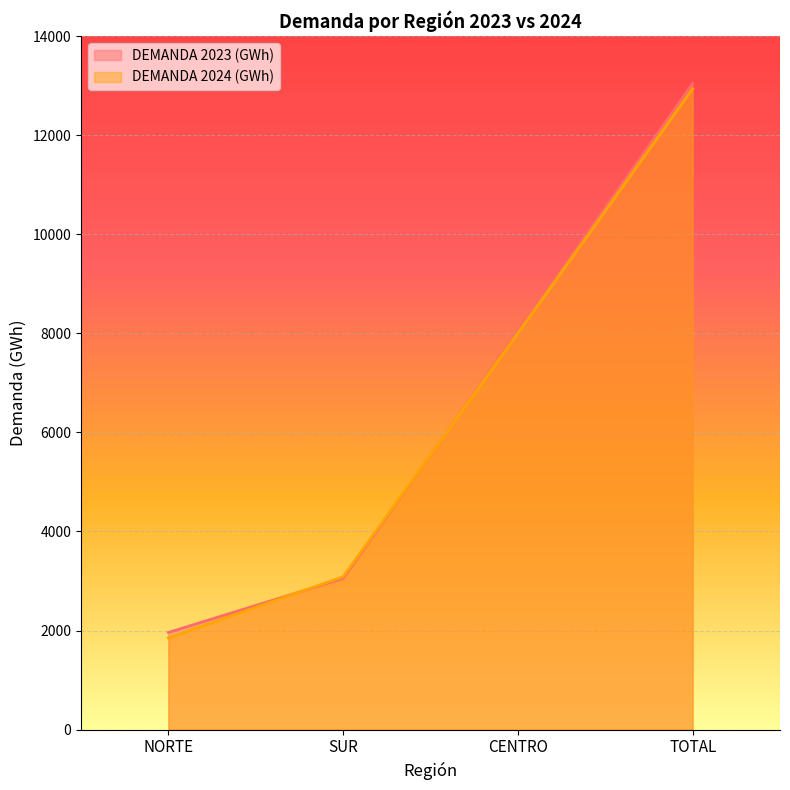

What is the average value of the DEMANDA 2024 (GWh) series?

6468.1